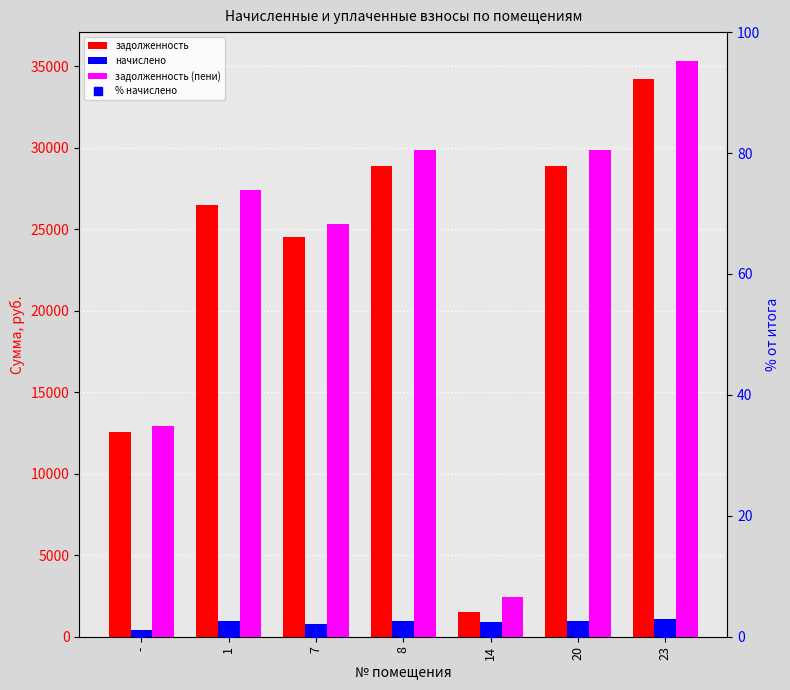

True or false: задолженность has a value of 17009.2 at 8.

False